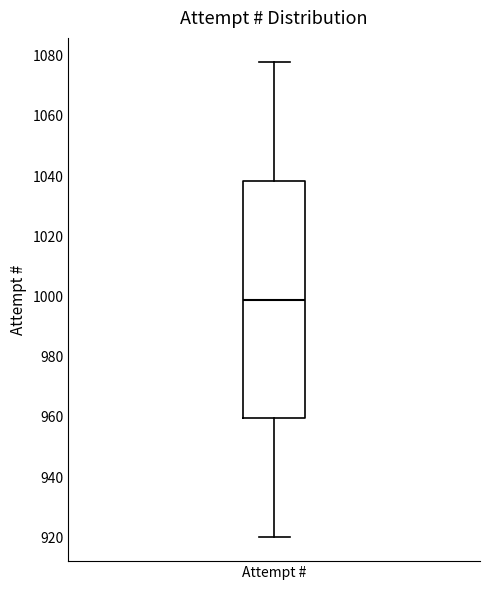

Where is the upper edge of the box for Attempt # on the y-axis? The values are not printed on the chart, so give them approximately, as read against the axis.

1038